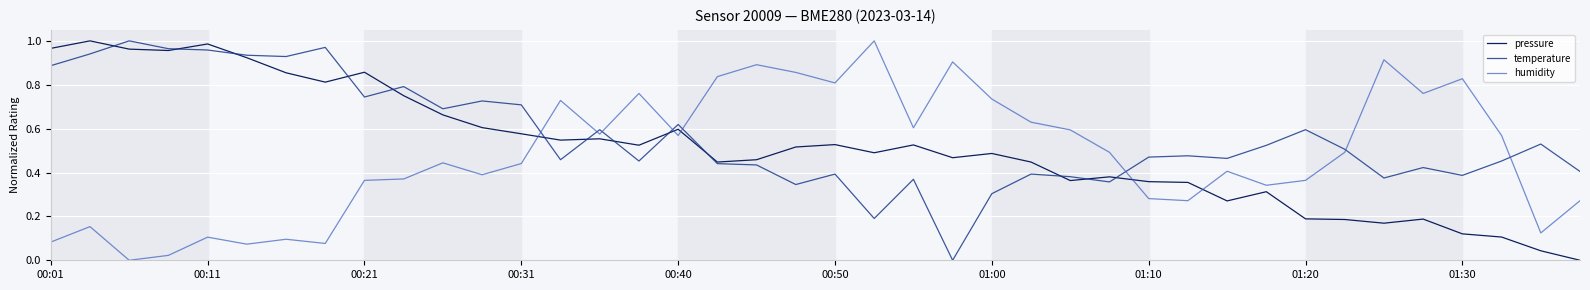

In humidity, how many points are higher than both neighbors (excluding endpoints)?

12